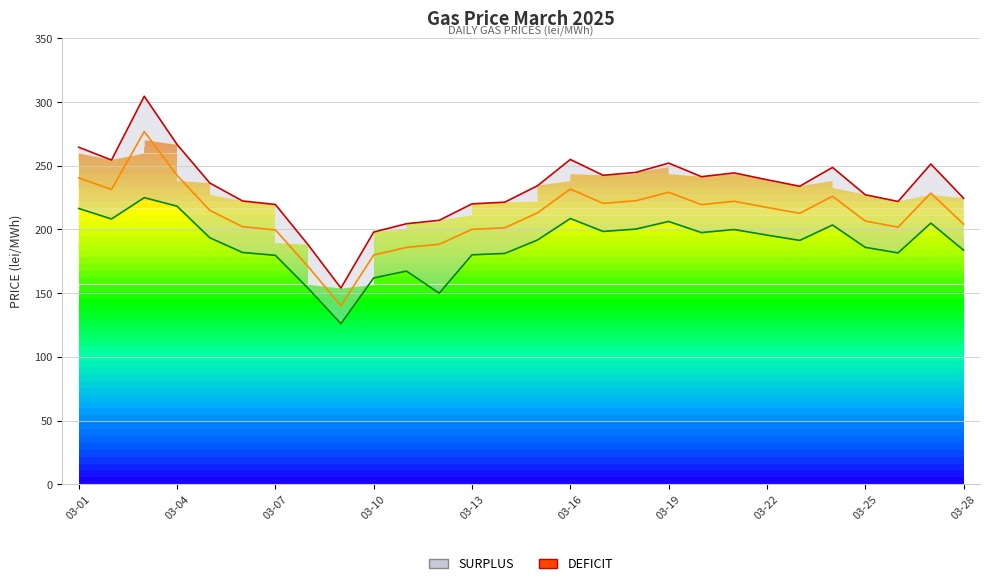

What is the maximum value for Marginal buying price (DEFICIT)?

304.6